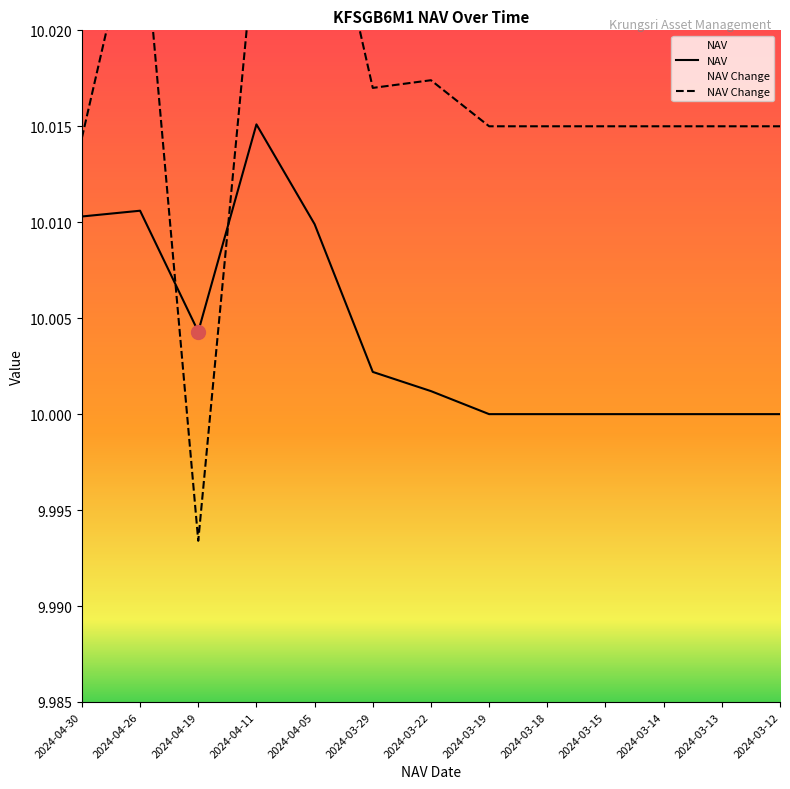

What is the average value of the NAV Change series?

10.0